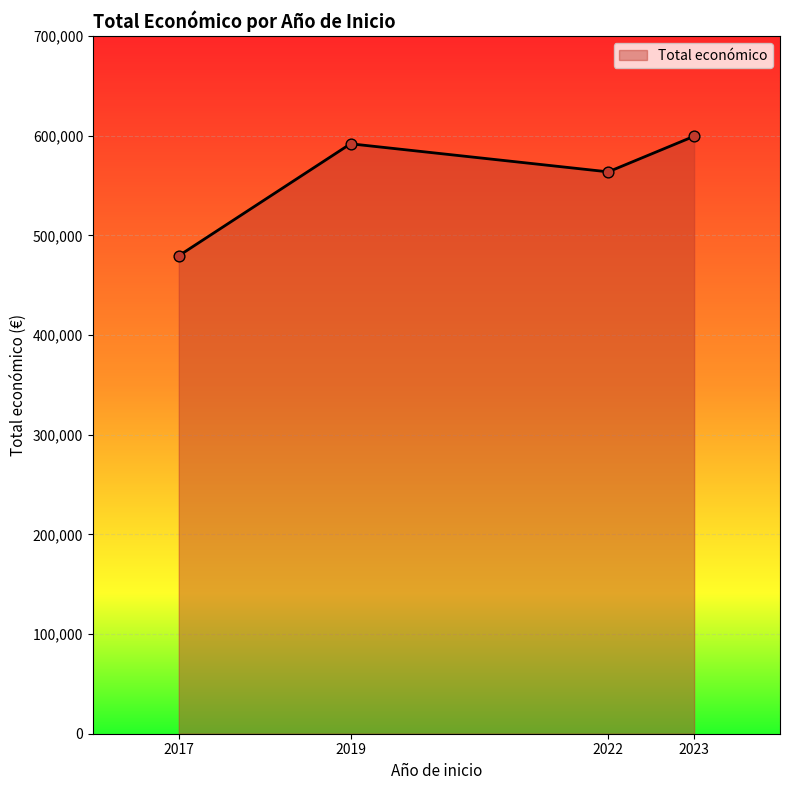

Approximately how many times larger is the value at 2022 compared to 2019?

1.0